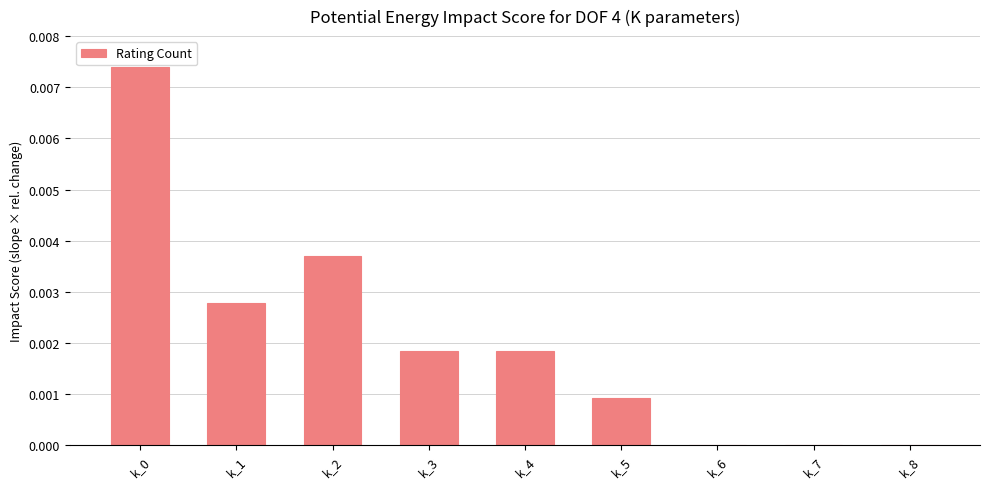

Is it true that the value at k_0 is 0.0?

True